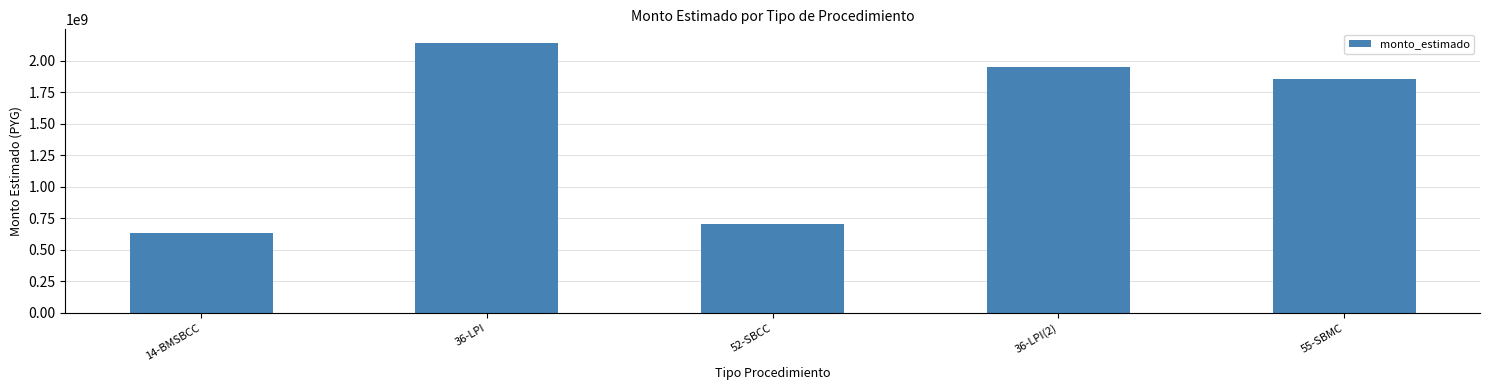

Is it true that the value at 55-SBMC is 1856806418?

True